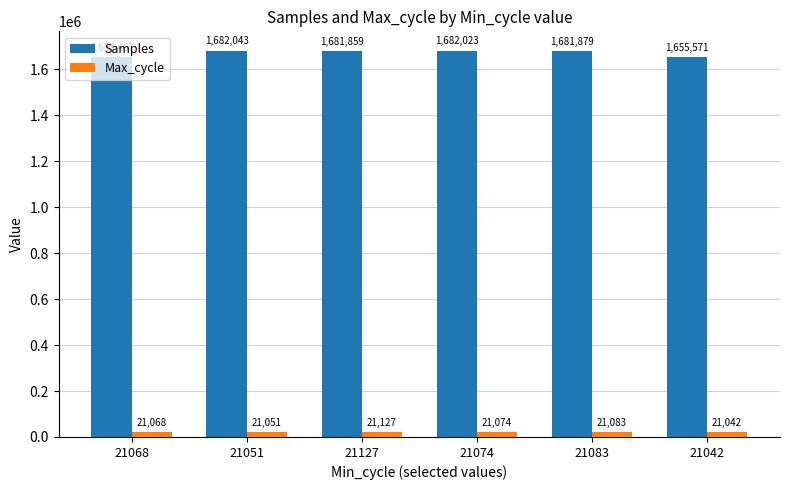

What is the maximum value for Max_cycle?

21127